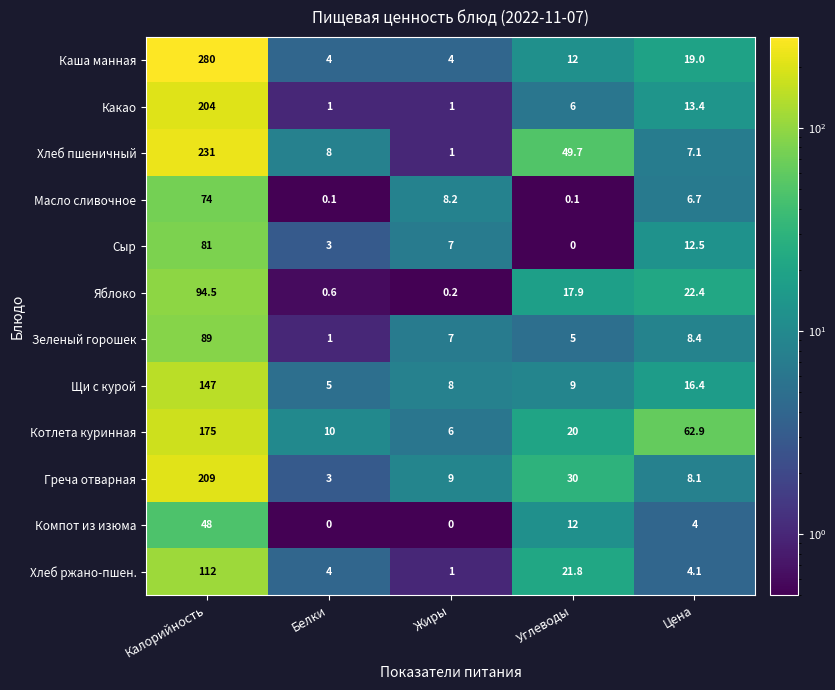

List the series in order of their peak value, highest first.

Каша манная, Хлеб пшеничный, Греча отварная, Какао, Котлета куринная, Щи с курой, Хлеб ржано-пшен., Яблоко, Зеленый горошек, Сыр, Масло сливочное, Компот из изюма